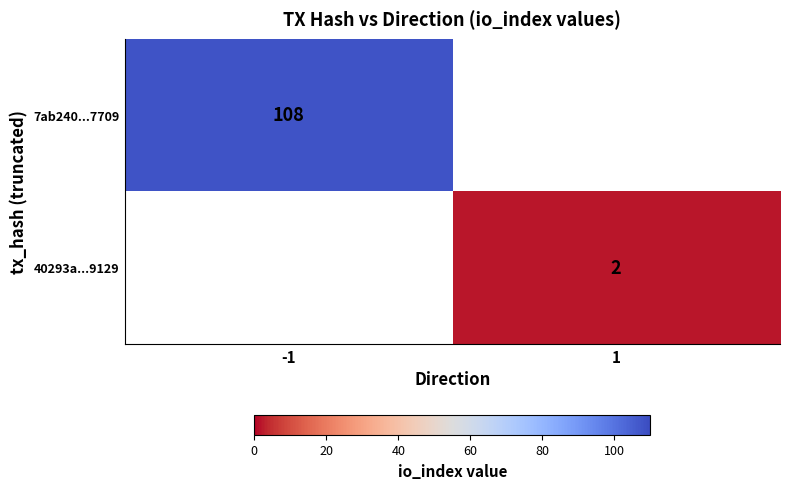

At how many categories does at least one series exceed 51?

1